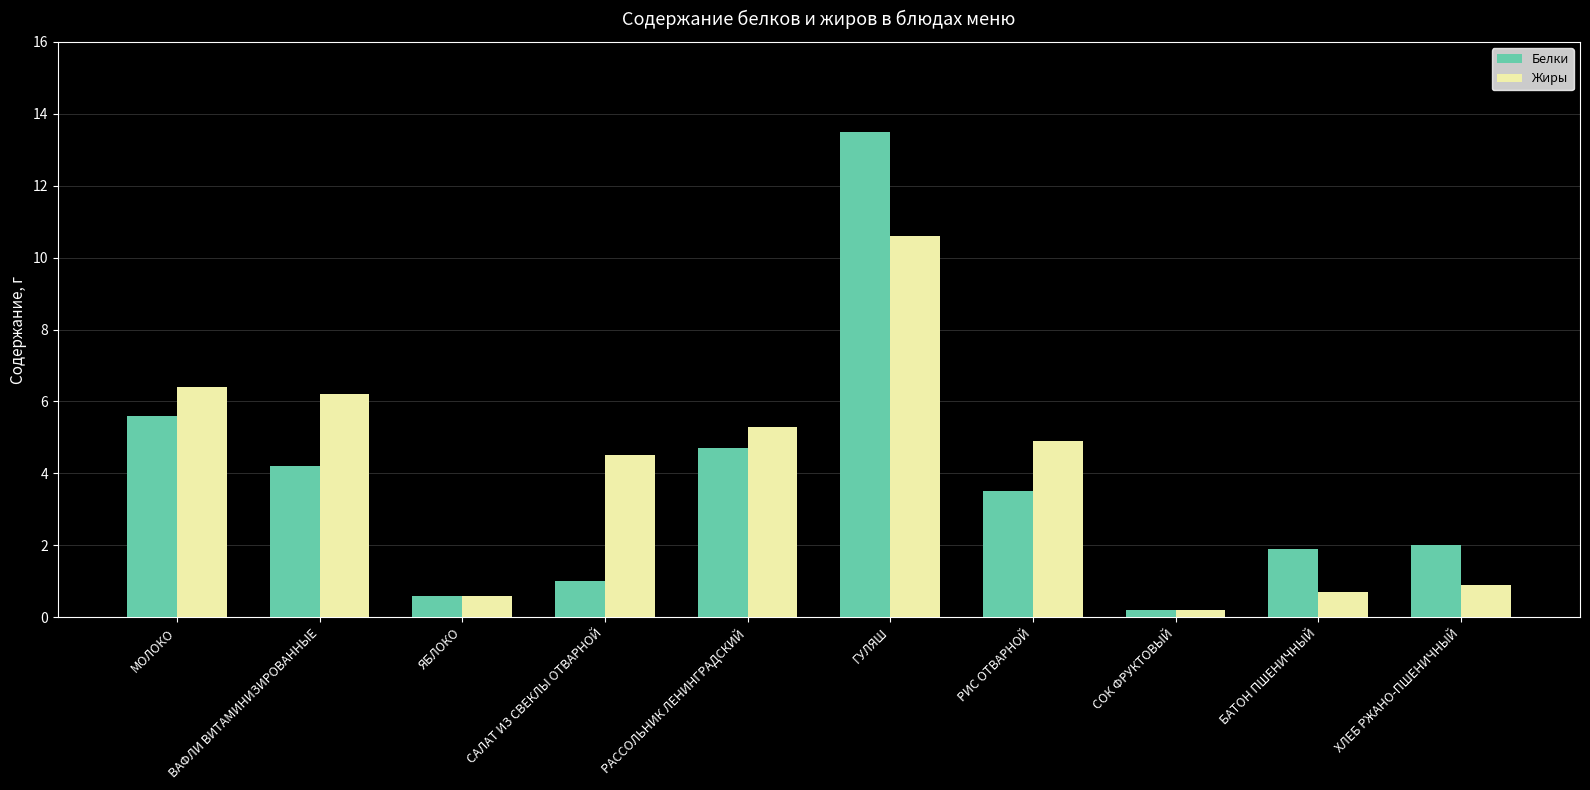

At which category does the chart reach its peak across all series?

ГУЛЯШ